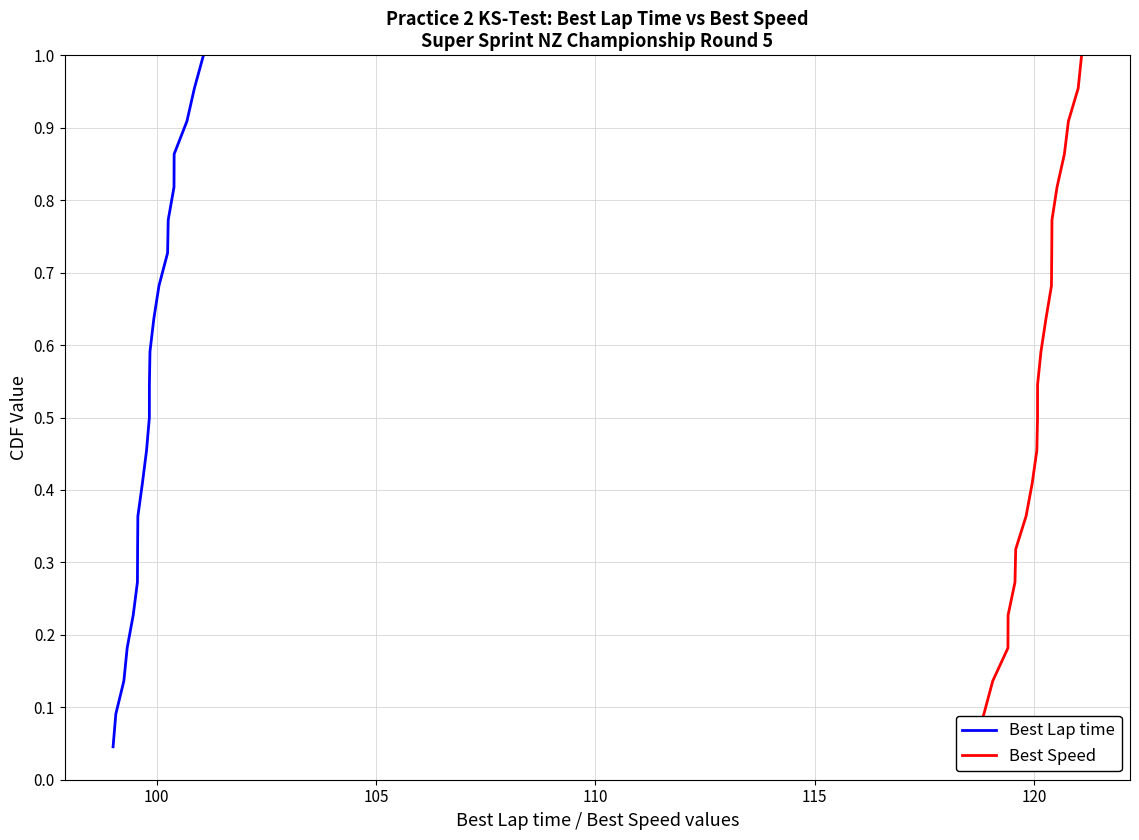

Does the chart have visible grid lines?

Yes